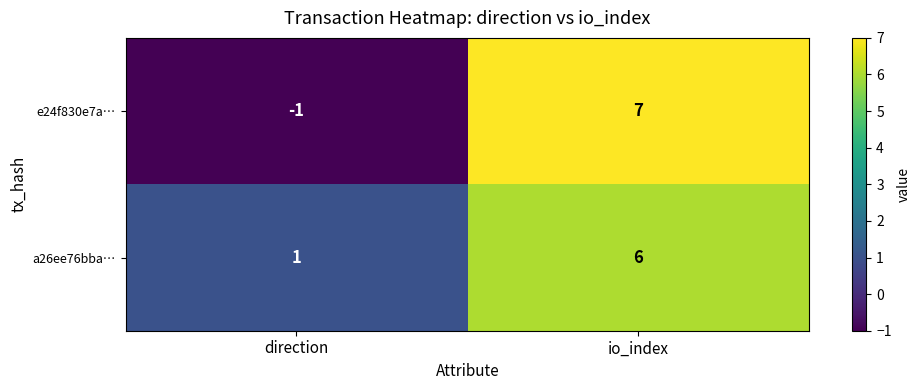

List the series in order of their overall mean, highest first.

a26ee76bba…, e24f830e7a…